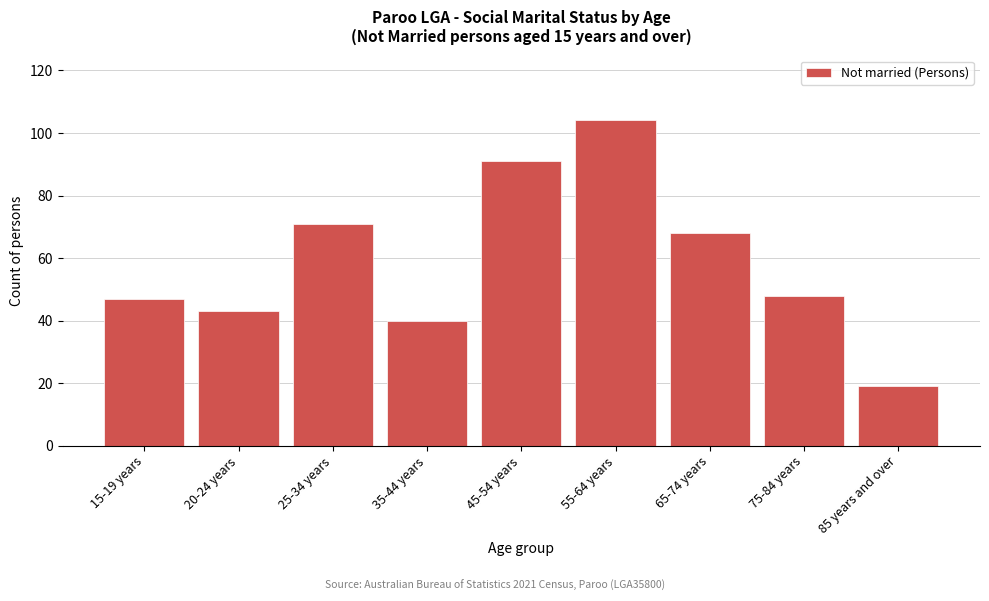

Reading left to right, transcribe all the data shown in this chart.

15-19 years=47	20-24 years=43	25-34 years=71	35-44 years=40	45-54 years=91	55-64 years=104	65-74 years=68	75-84 years=48	85 years and over=19